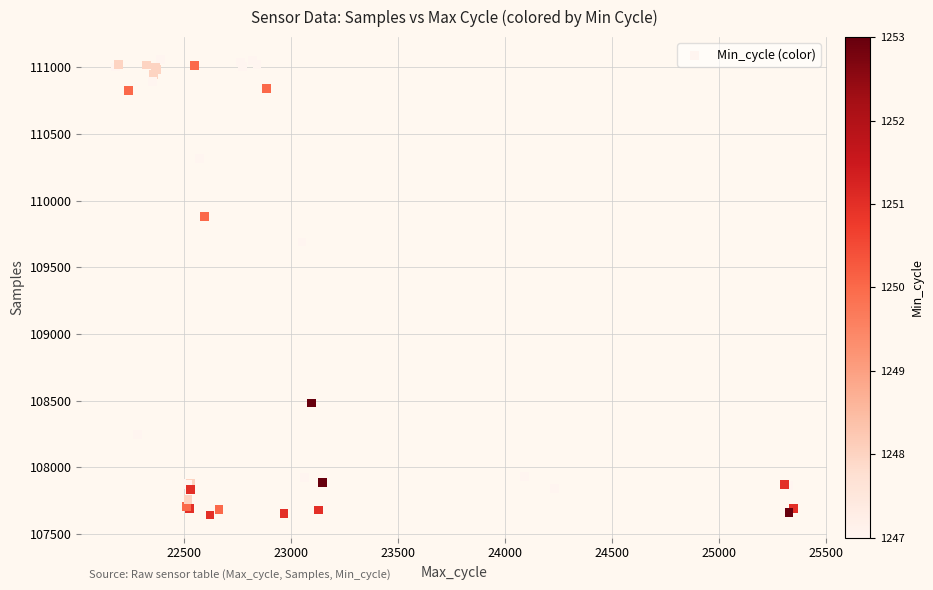

What Y value in the scatter plot is closest to 109350?

109691